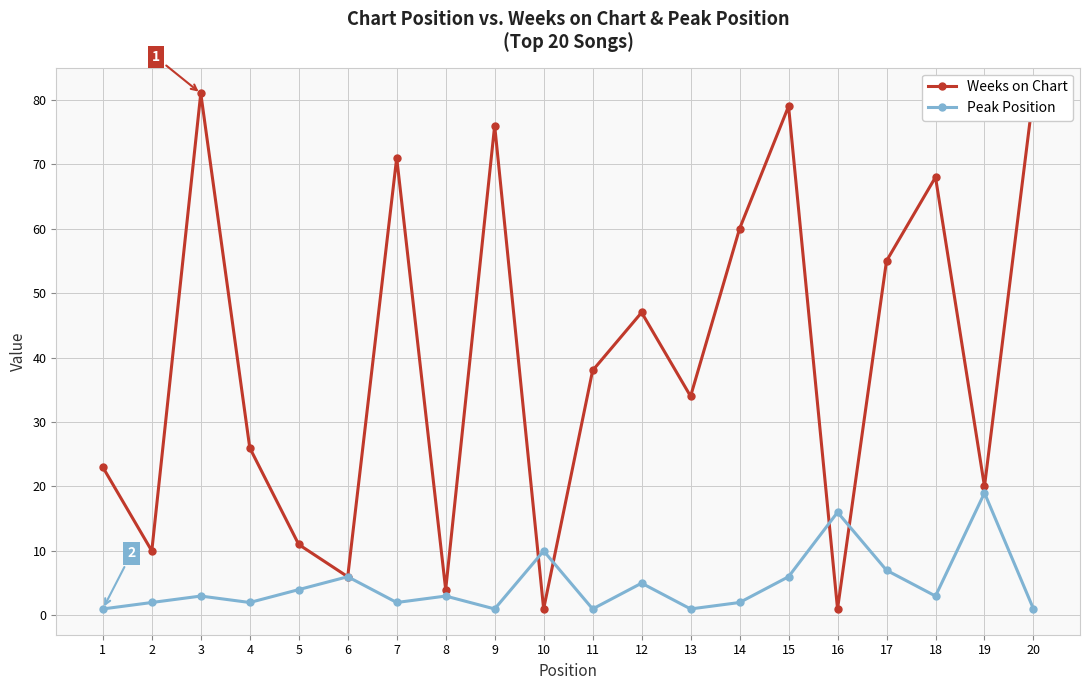

At which category is the sum across all series the highest?

15